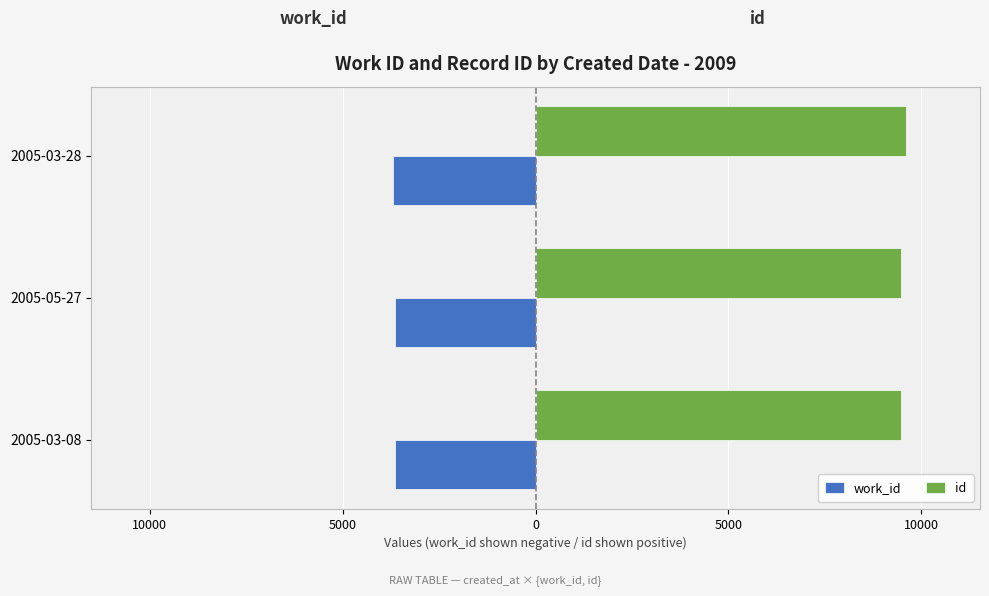

What are all the series names shown in the legend?

work_id, id